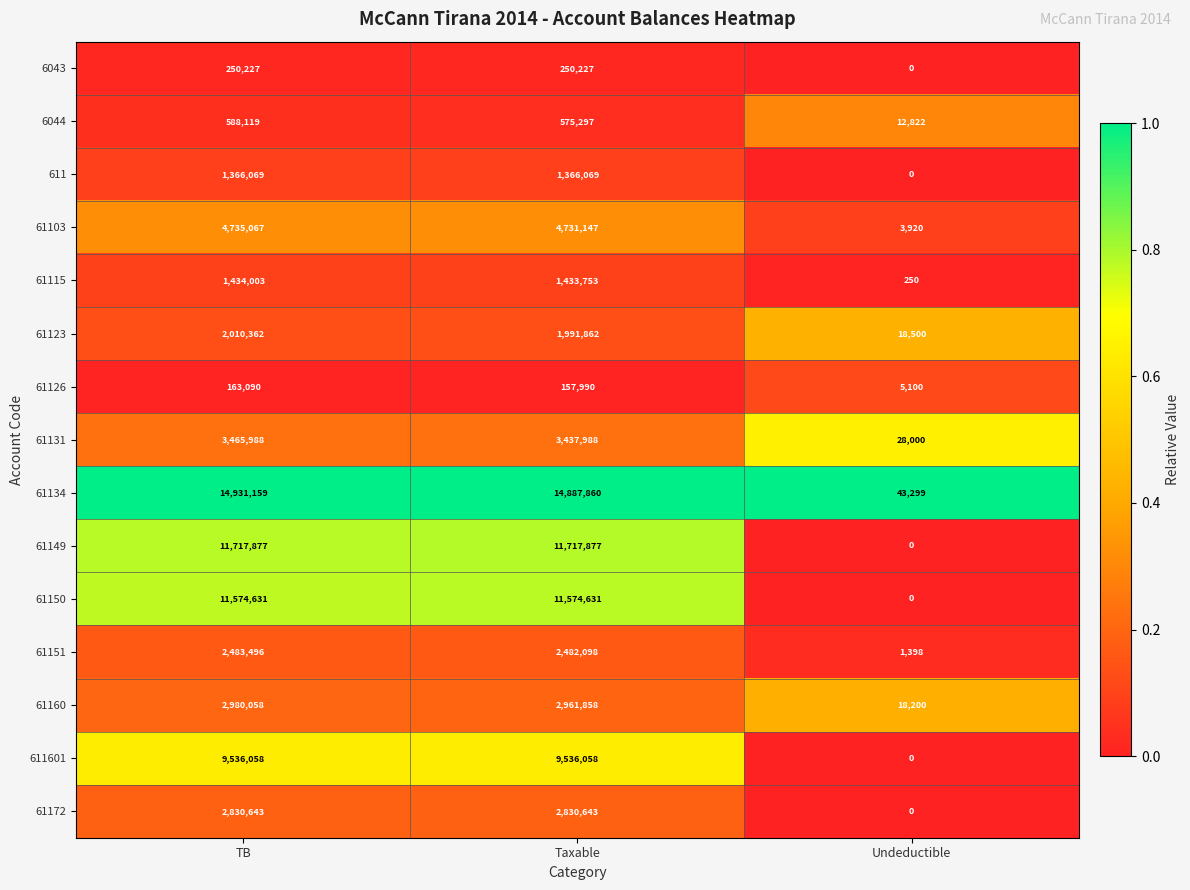

Is it true that 61151 equals 1398 at Undeductible?

True